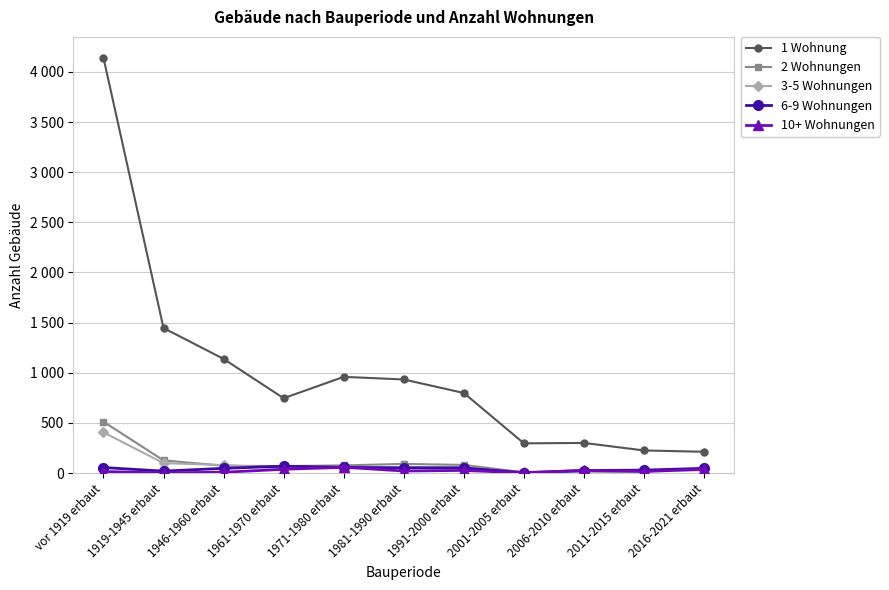

Is this an area chart (filled region under the line)?

No